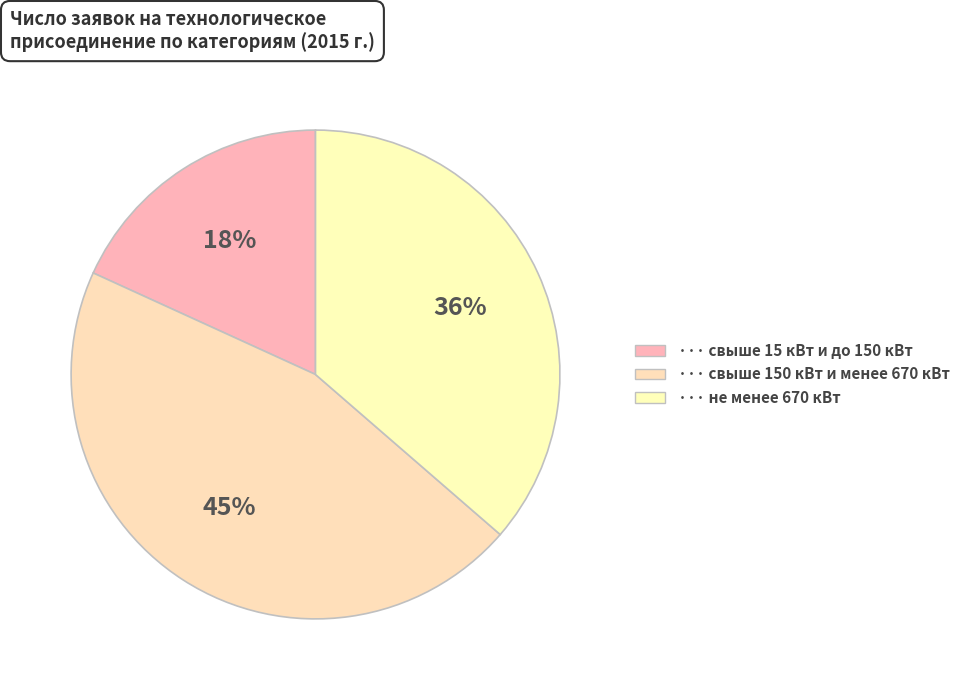

Which slice is the smallest?

свыше 15 кВт и до 150 кВт включительно